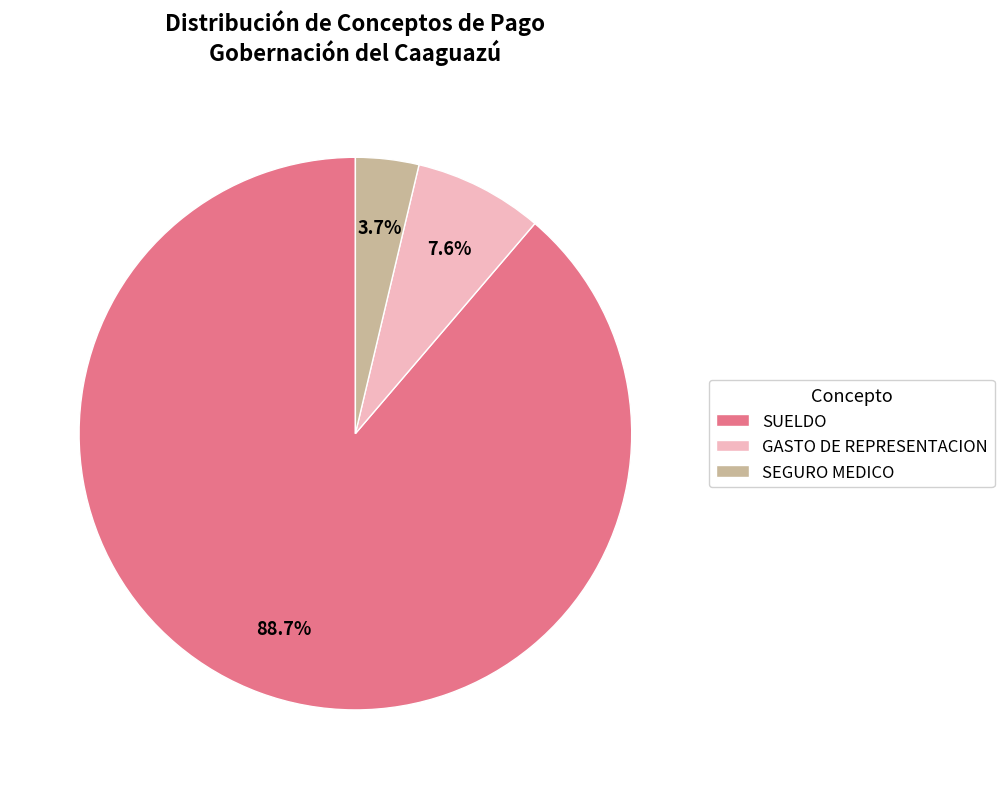

How many slices are in this pie chart?

3